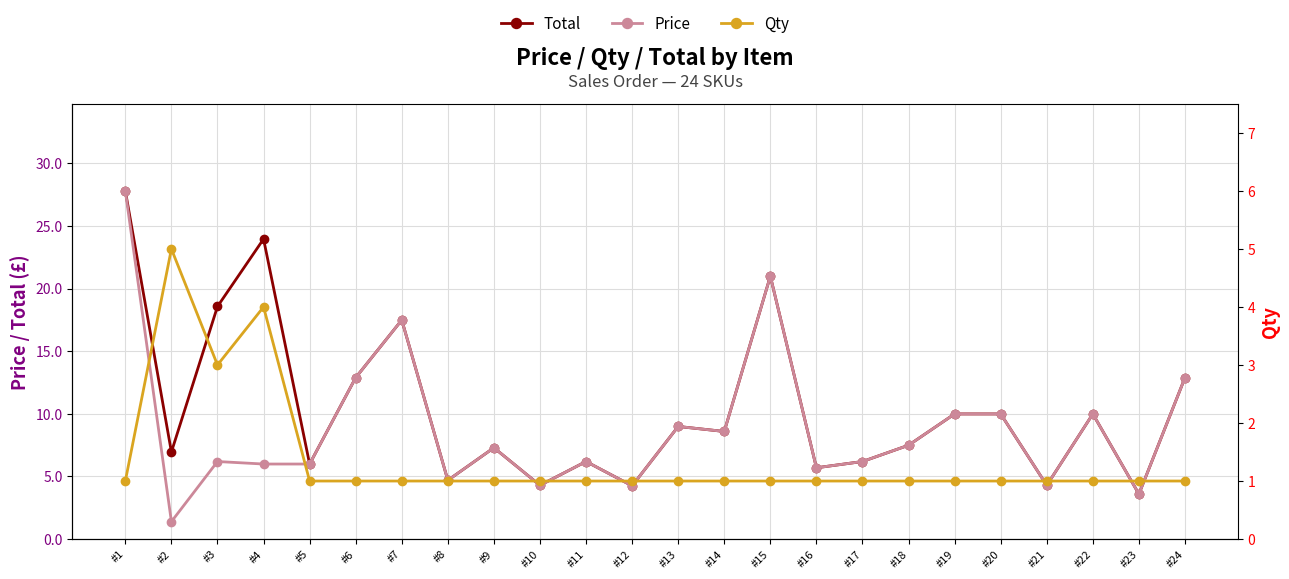

Read the Price value at #17.

6.2